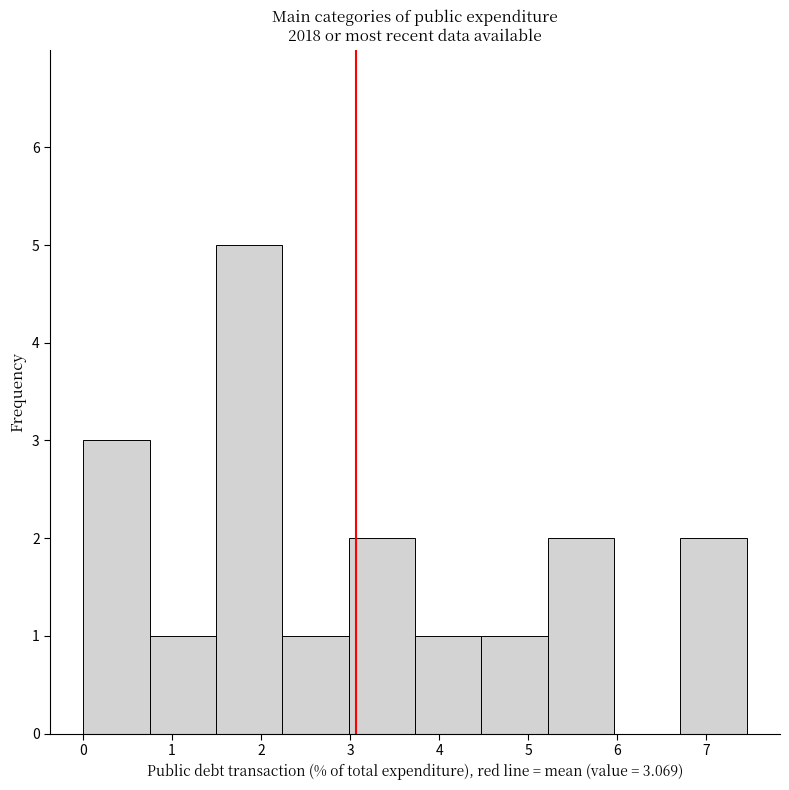

Which range on the x-axis has the tallest bar?

1.5 to 2.2